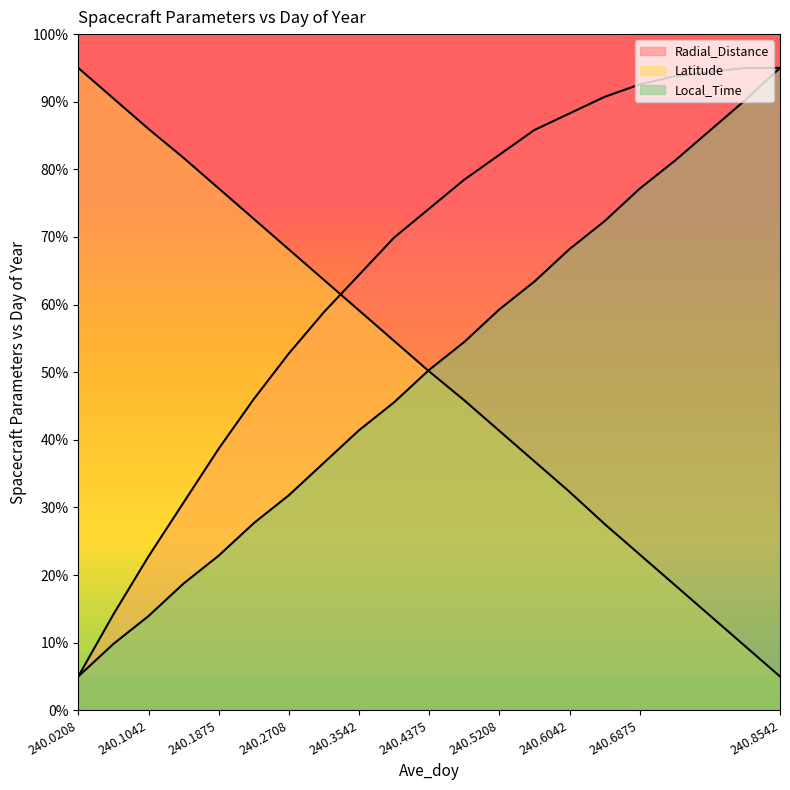

Is it true that Radial_Distance equals 64.5 at 240.2292?

False